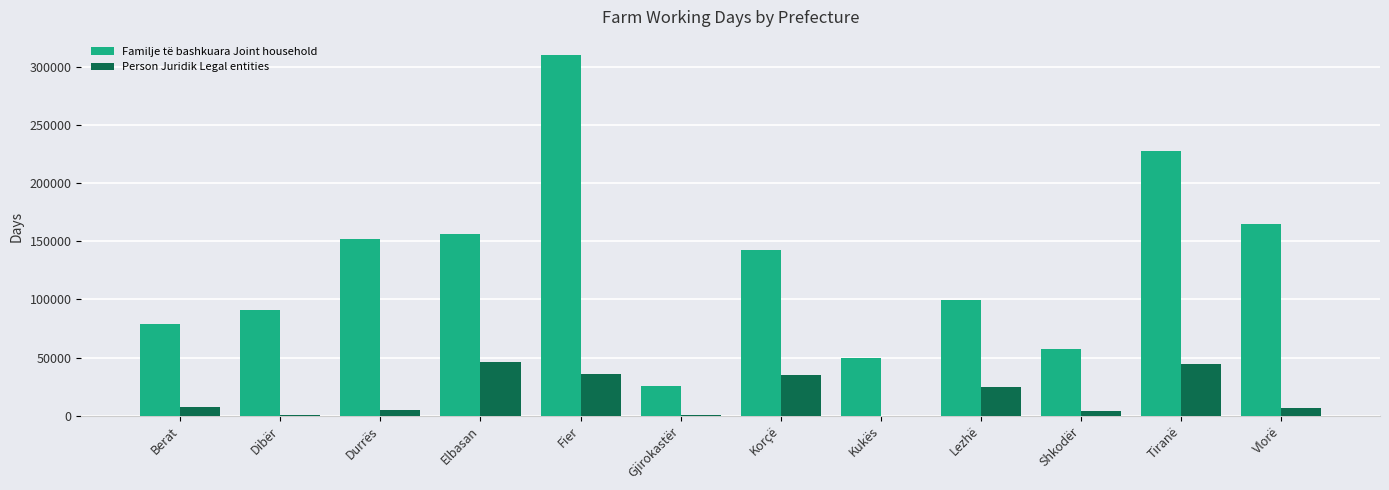

Which category has the highest value across all series?

Fier